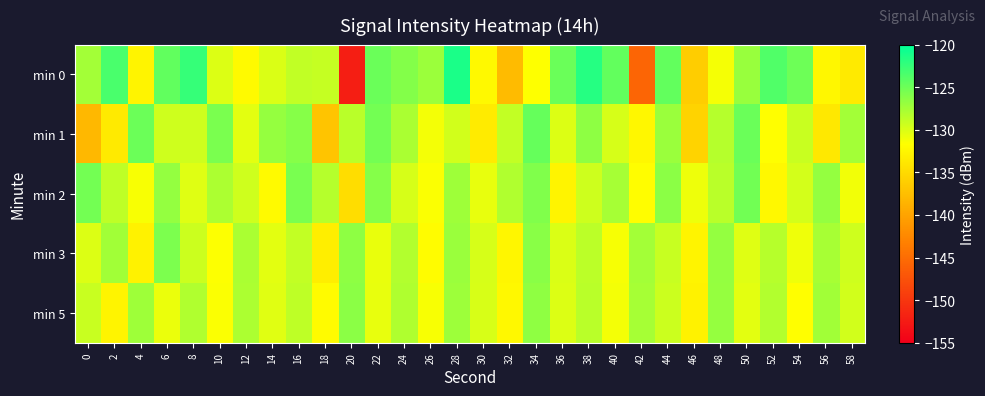

What is the smallest value displayed?

-152.2